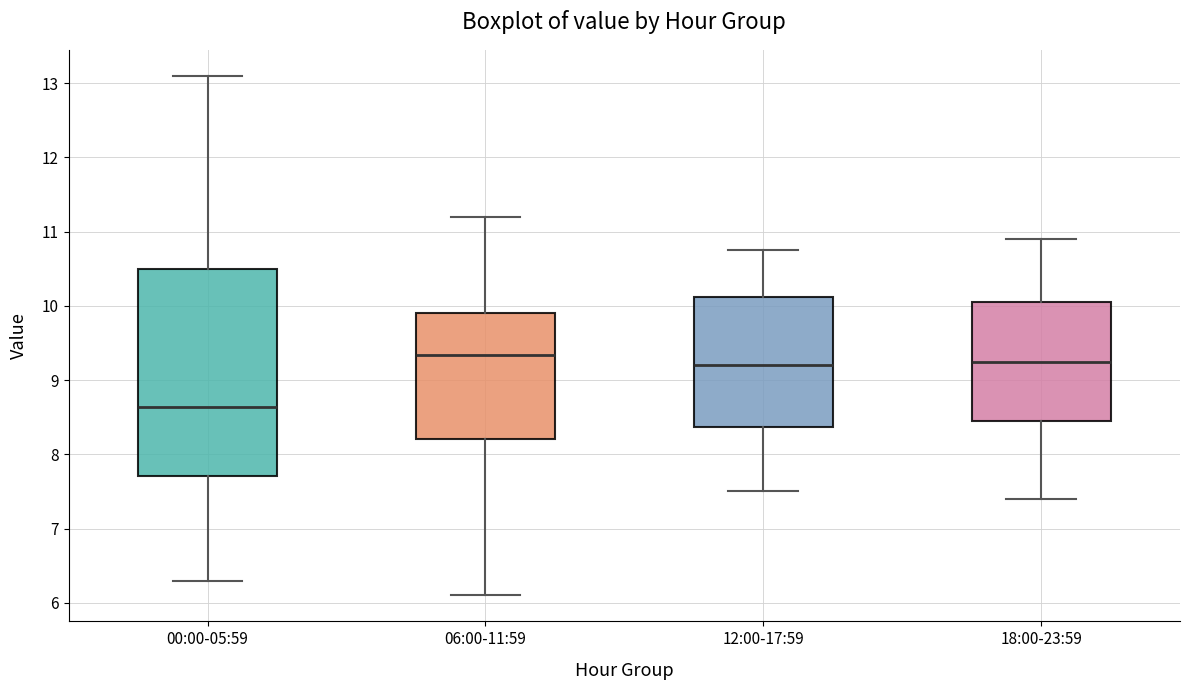

Reading left to right, read every box against the y-axis: the position of its median line, the range the box covers, and the ends of its whiskers. The values are not printed on the chart, so give them approximately, as read against the axis.

00:00-05:59: median 8.6, box 7.7 to 10.5, whiskers 6.3 to 13.1
06:00-11:59: median 9.3, box 8.2 to 9.9, whiskers 6.1 to 11.2
12:00-17:59: median 9.2, box 8.4 to 10.1, whiskers 7.5 to 10.8
18:00-23:59: median 9.3, box 8.5 to 10.1, whiskers 7.4 to 10.9